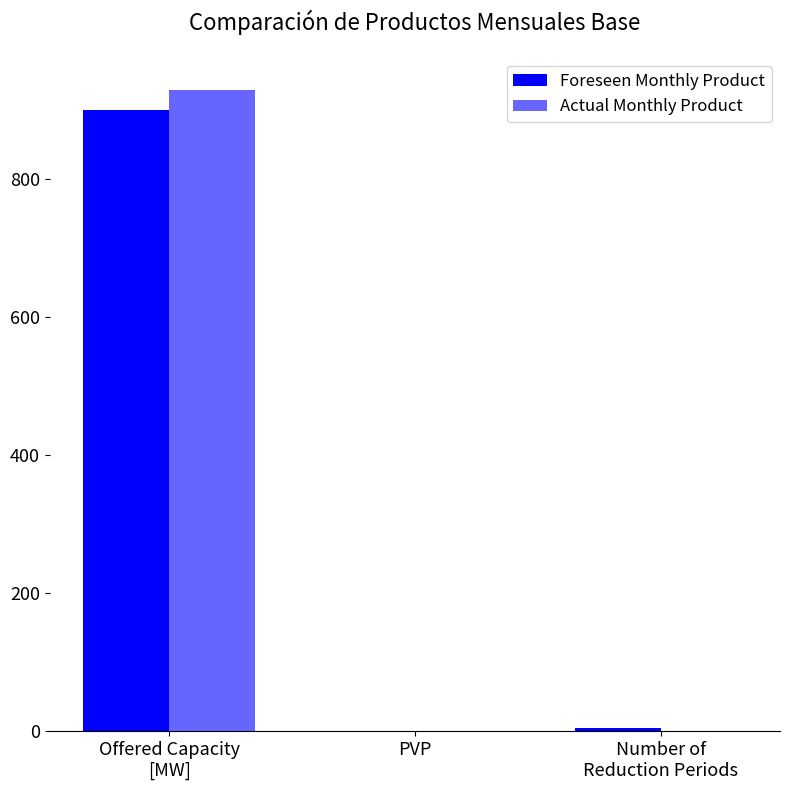

What is the label of the 2nd bar from the left?

PVP